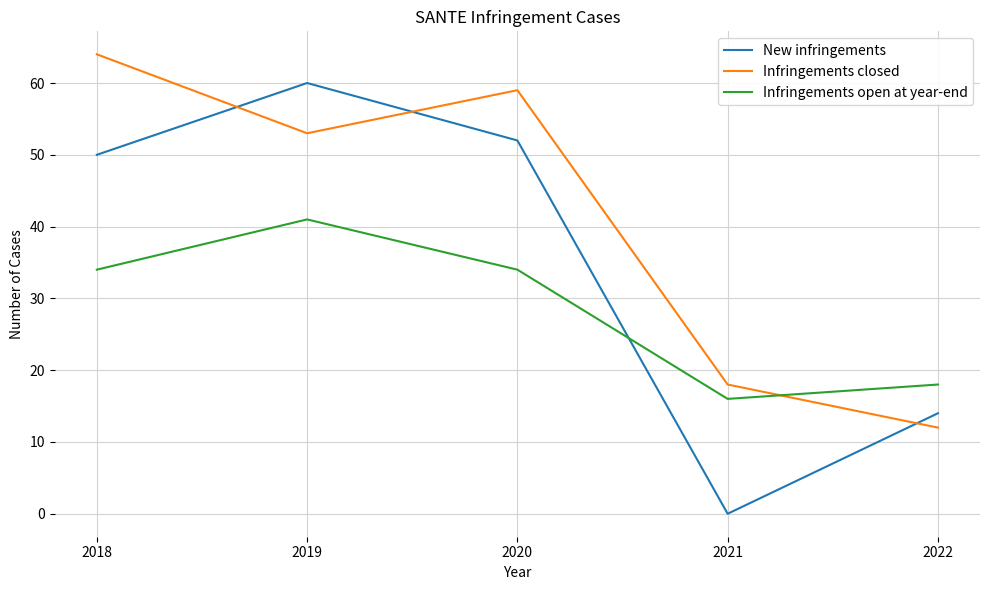

At which category is the sum across all series the highest?

2019